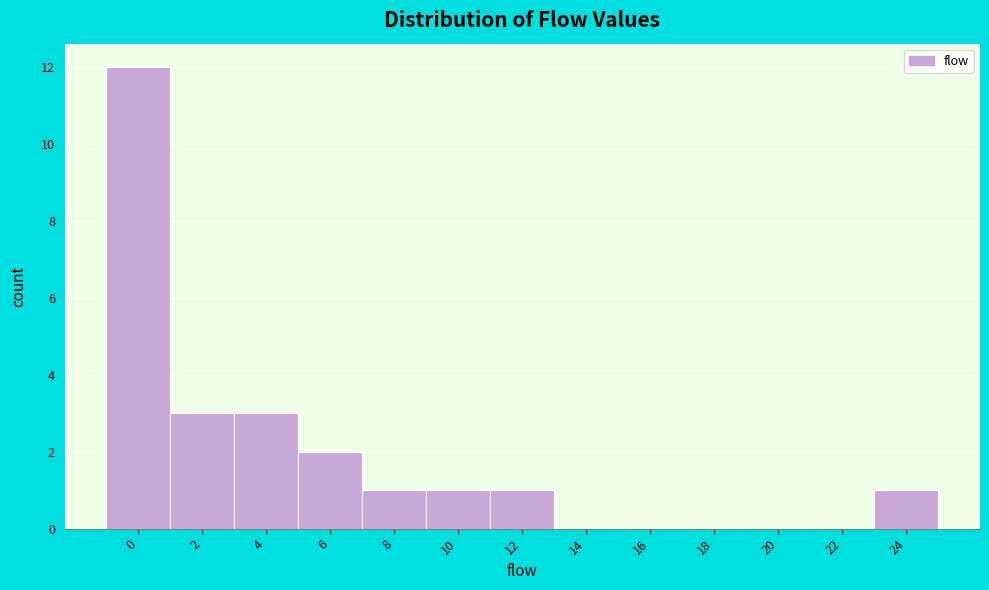

Reading right to left, what are all the values shown in this chart?

24=1	22=0	20=0	18=0	16=0	14=0	12=1	10=1	8=1	6=2	4=3	2=3	0=12